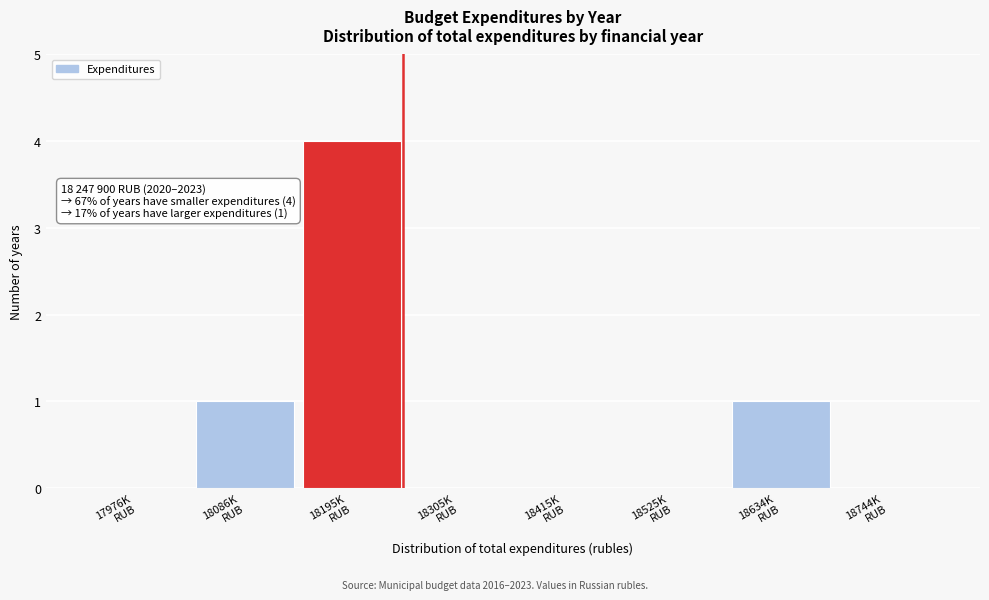

What is the sum of all values?

6